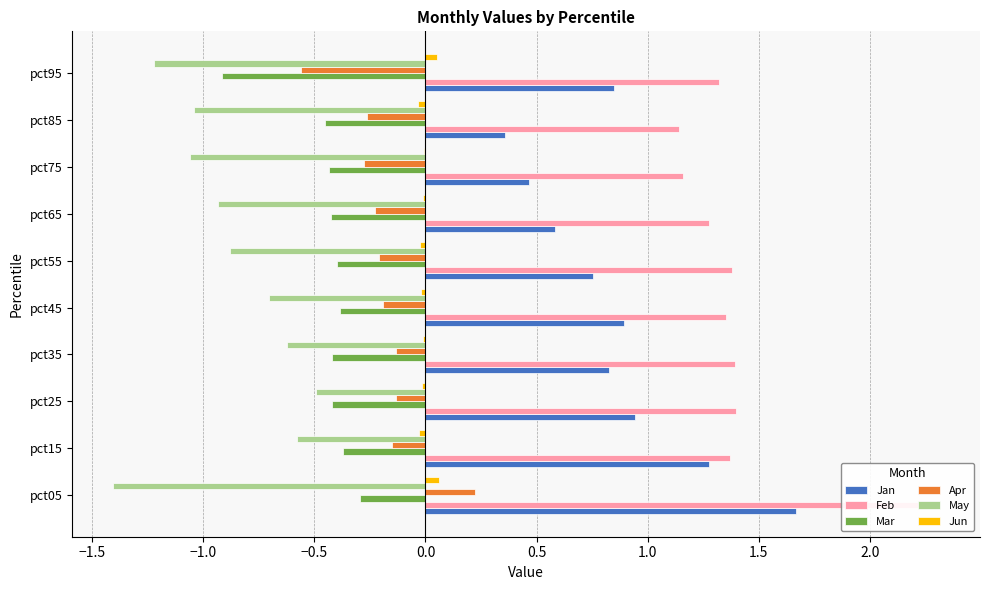

True or false: Jan has a value of 0.8 at pct55.

True